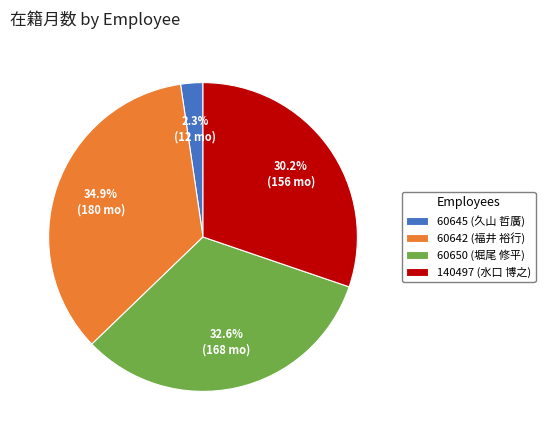

How many slices are in this pie chart?

4